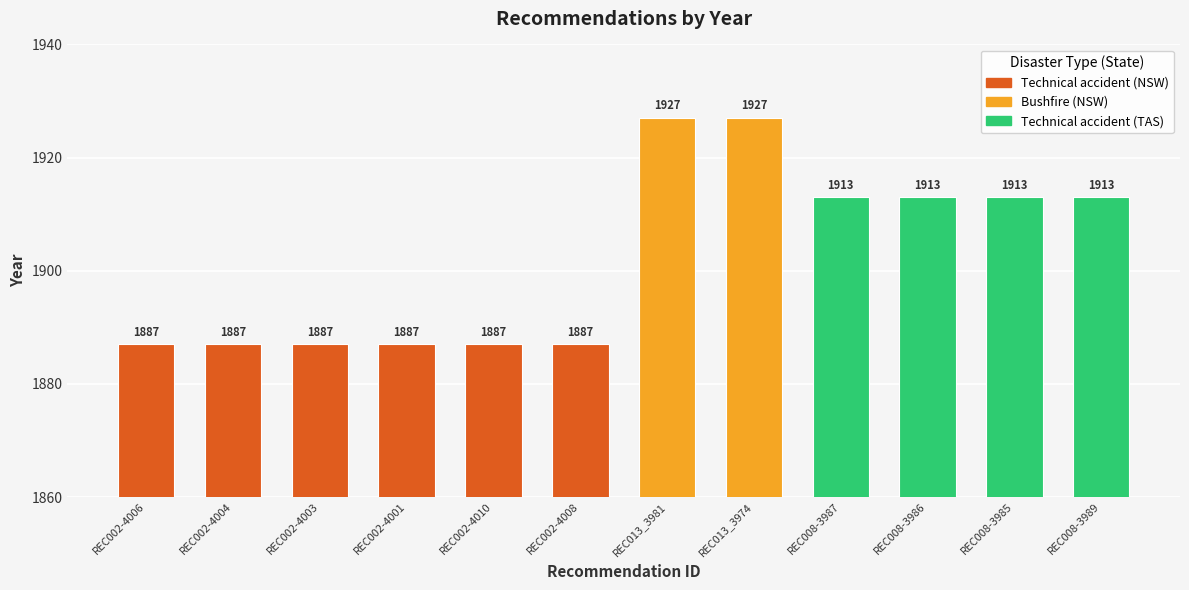

What is the approximate value at REC008-3989?

1913